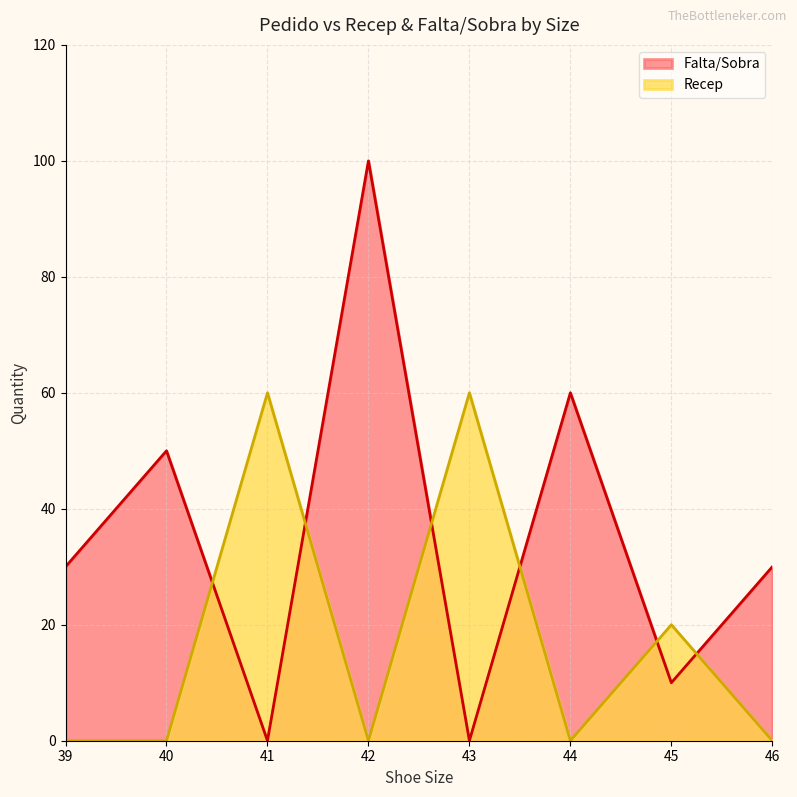

Count the Recep values in the range 0 to 60.

8